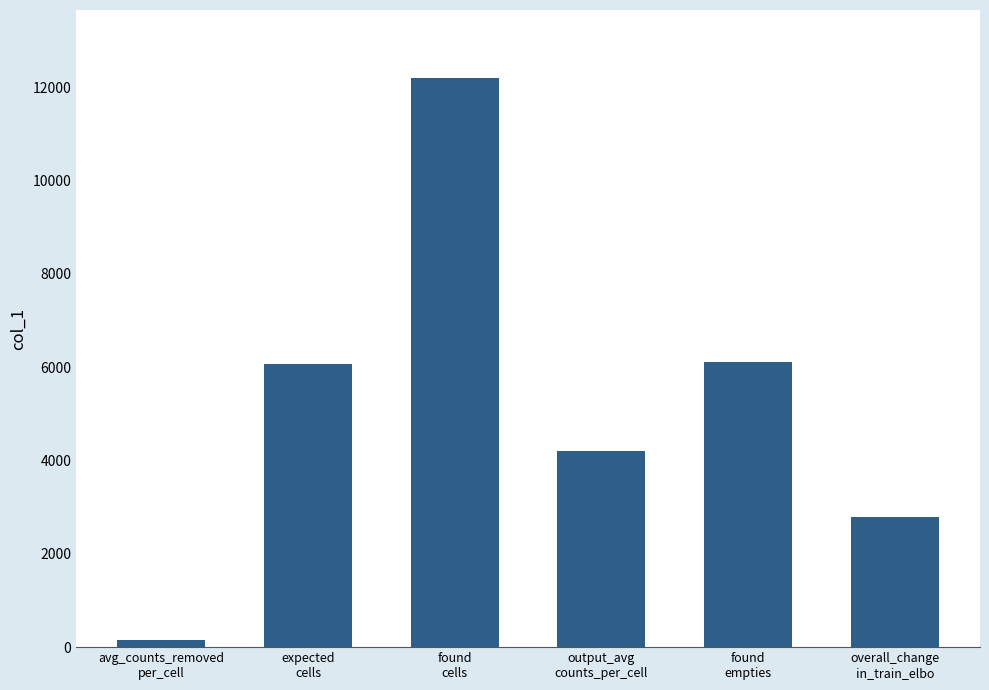

What is the sum of all values?

31537.3